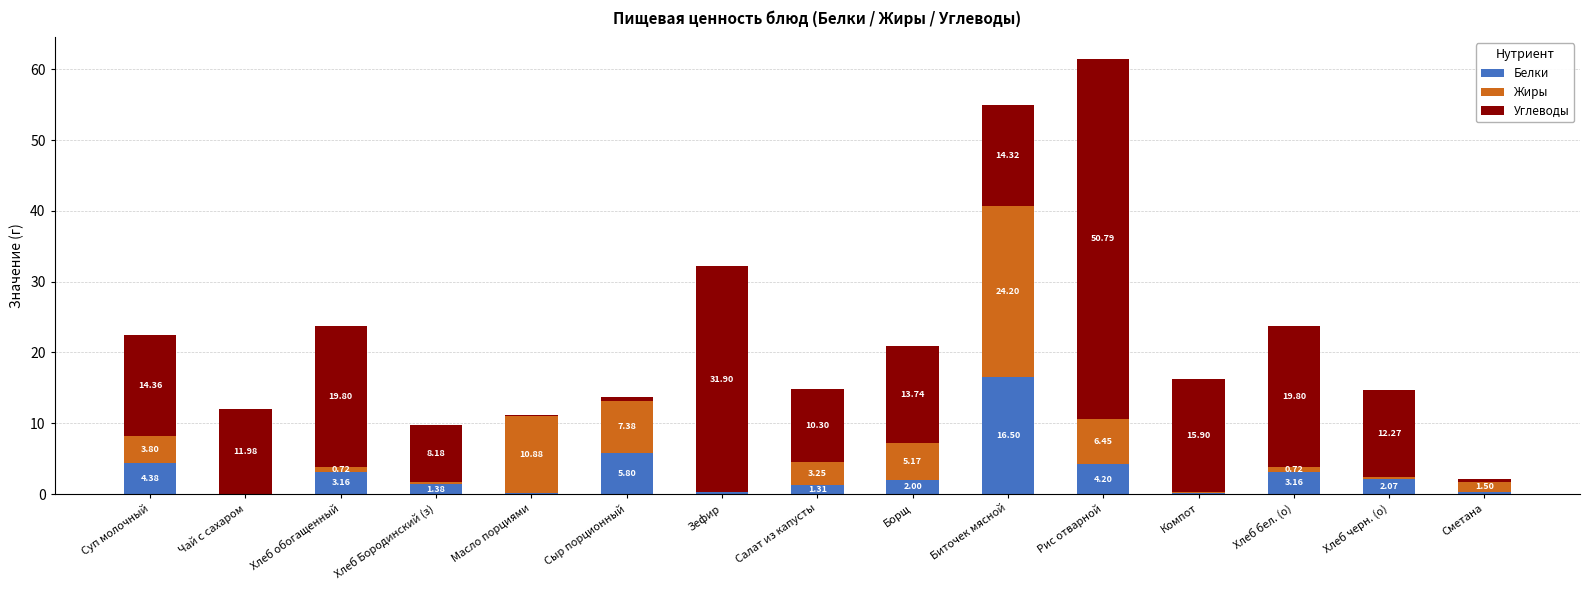

What is the sum of the Белки values at Хлеб Бородинский (з) and Хлеб обогащенный?

4.5